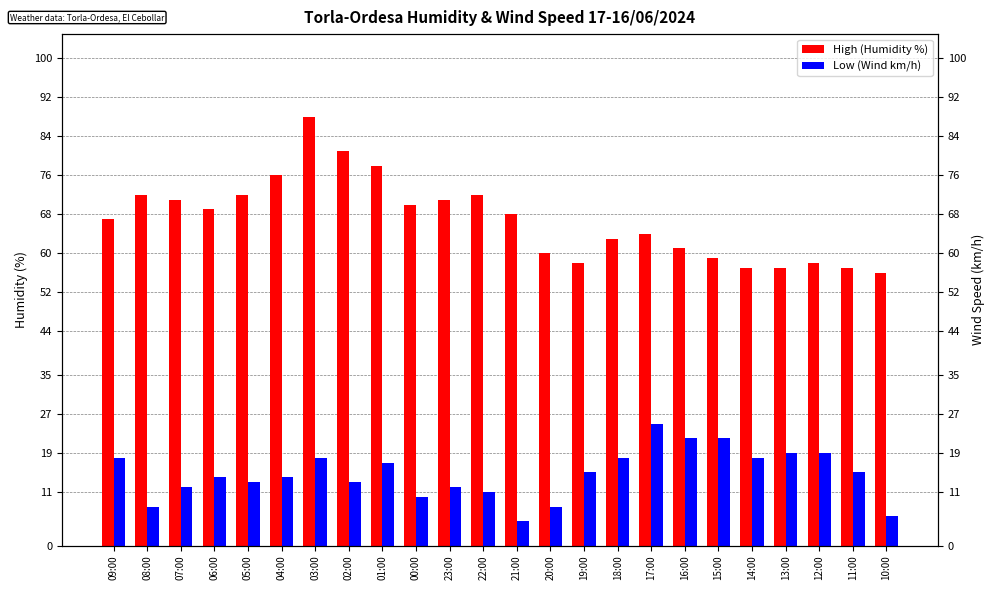

Reading right to left, transcribe all the data shown in this chart.

High (Humidity %): 56	57	58	57	57	59	61	64	63	58	60	68	72	71	70	78	81	88	76	72	69	71	72	67
Low (Wind km/h): 6	15	19	19	18	22	22	25	18	15	8	5	11	12	10	17	13	18	14	13	14	12	8	18